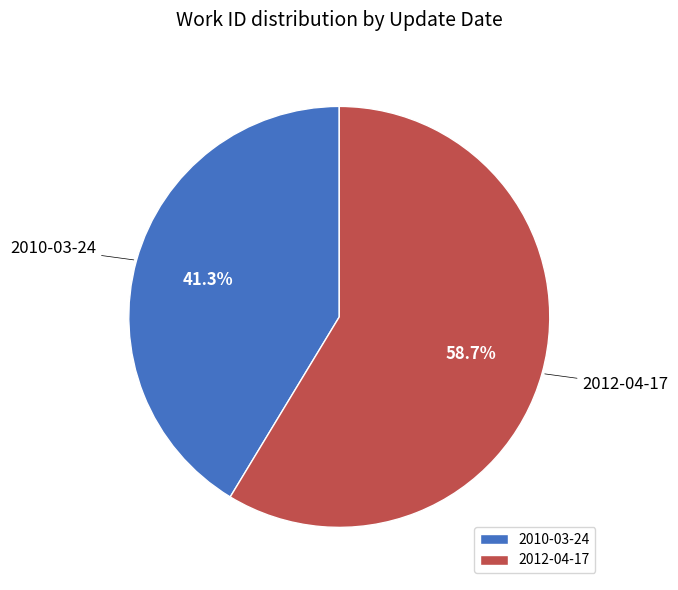

Which category accounts for the majority?

2012-04-17